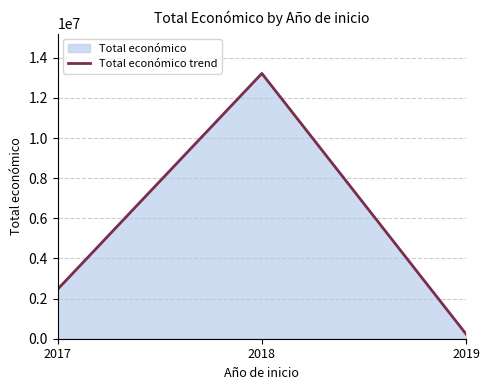

What is the sum of all values?

15917303